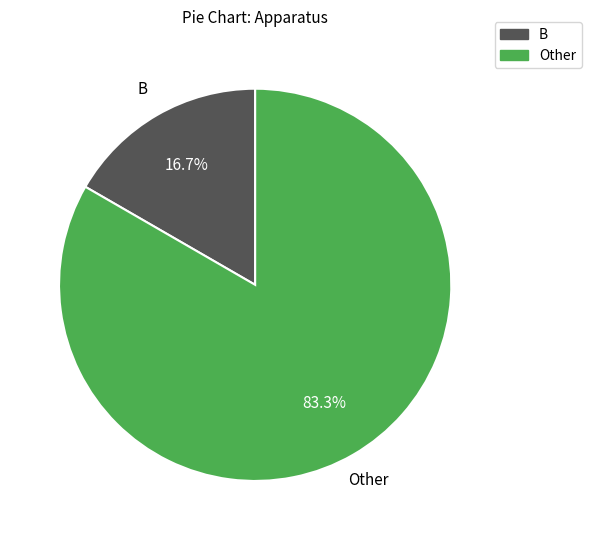

Is there any slice that represents more than half of the pie?

Yes